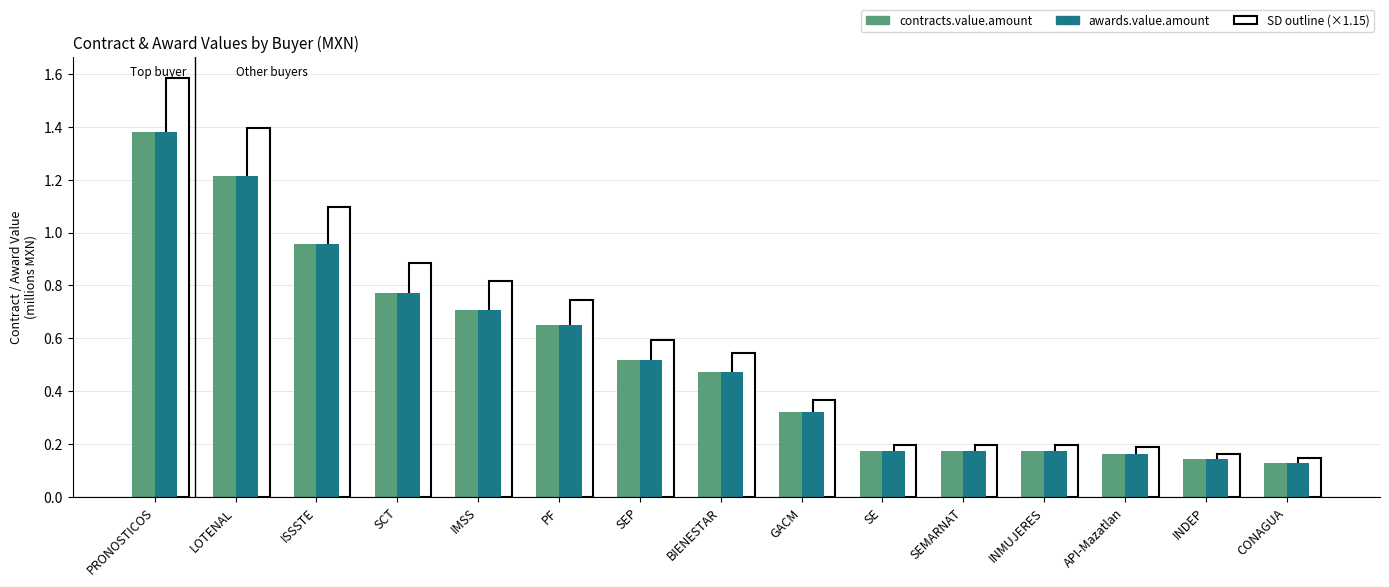

Which series has the largest total across all categories?

contracts.value.amount